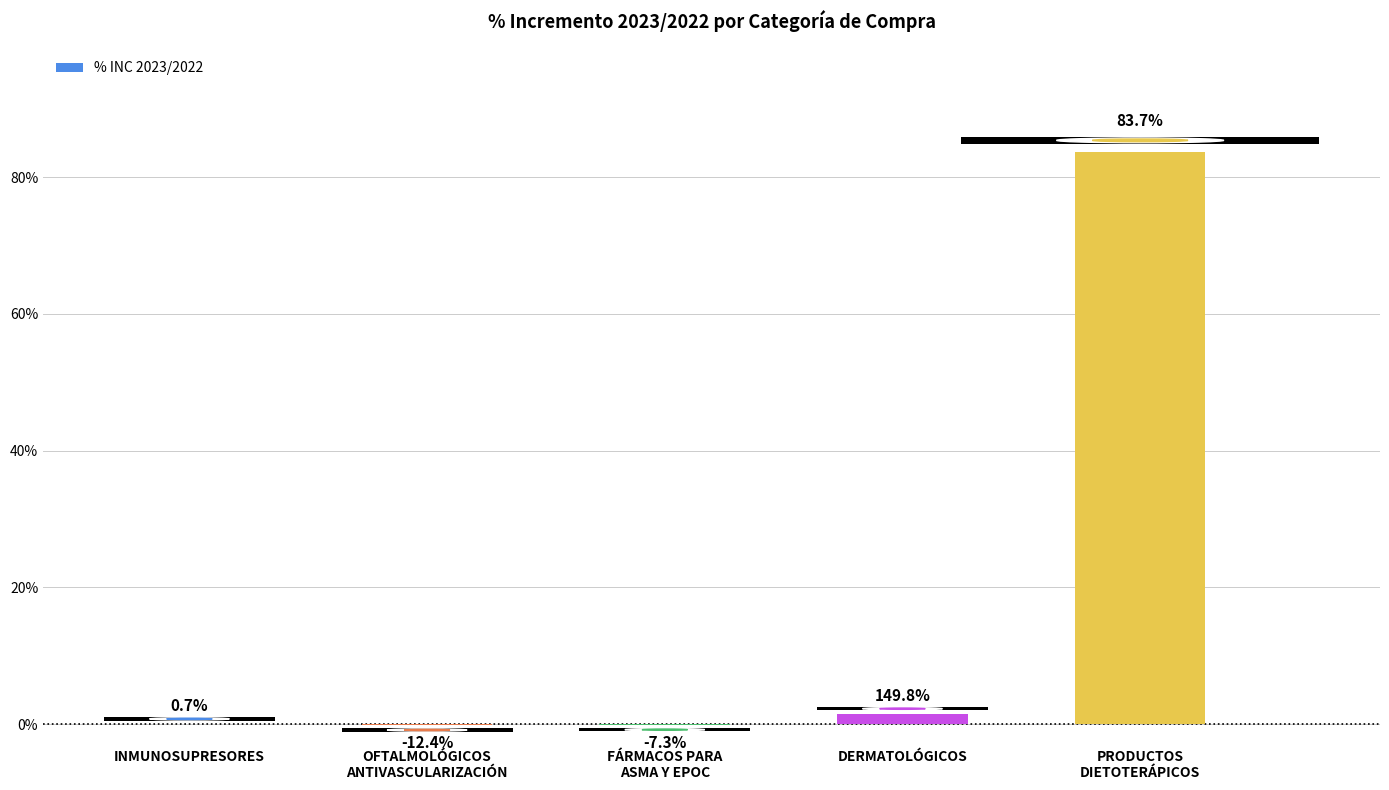

What is the greatest value displayed?

83.7